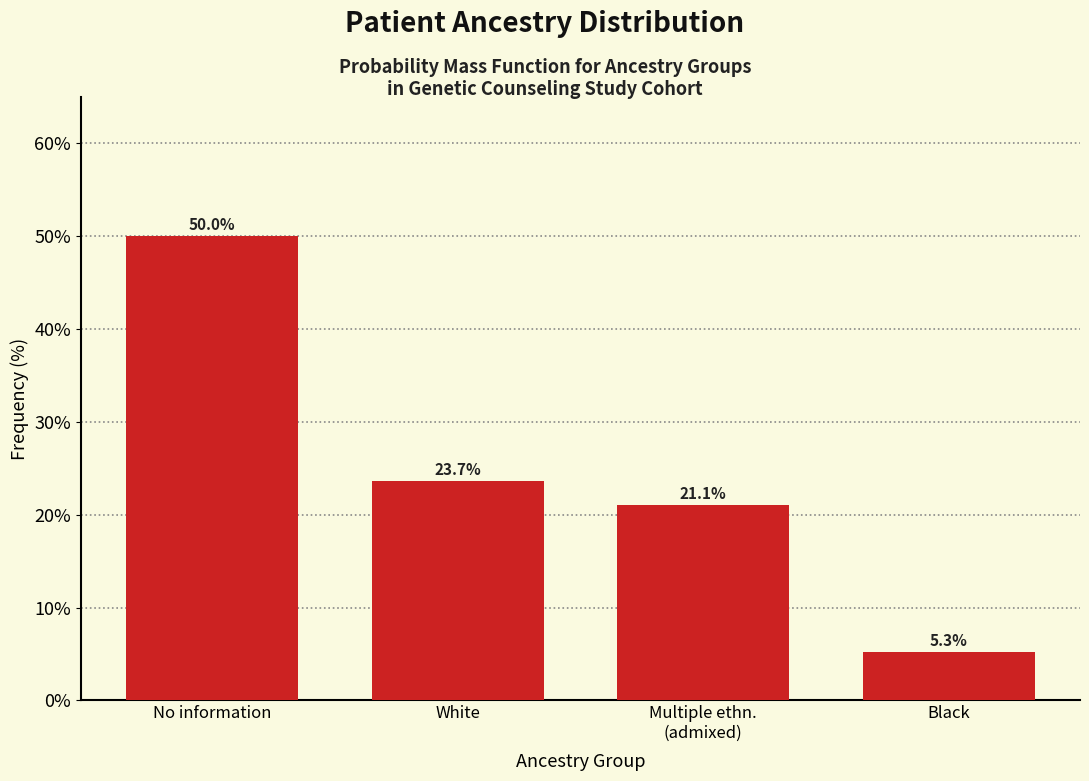

Reading left to right, extract all data points from this chart.

50.0	23.7	21.1	5.3